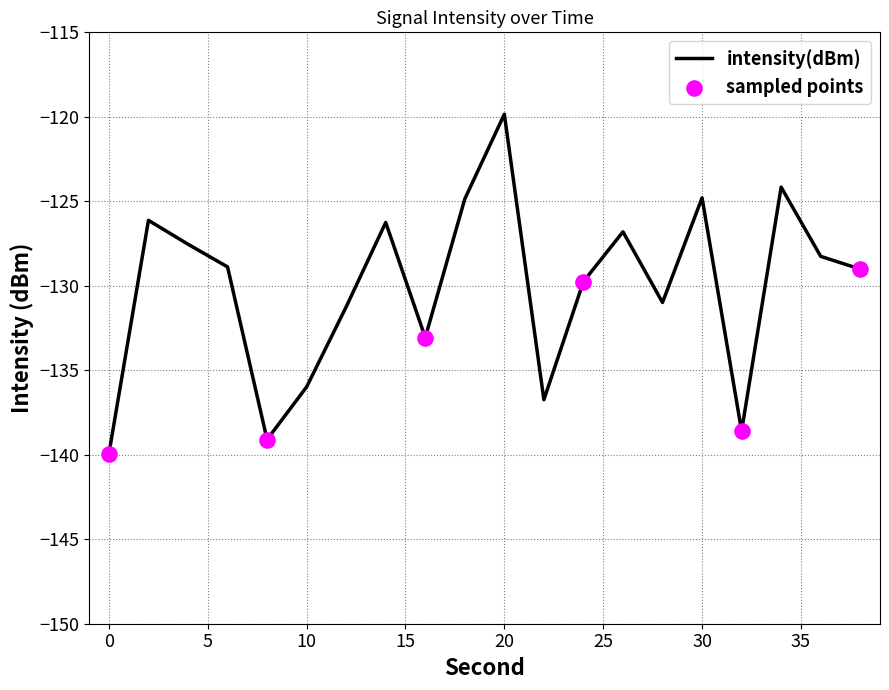

What is the maximum value shown in the chart?

-119.8